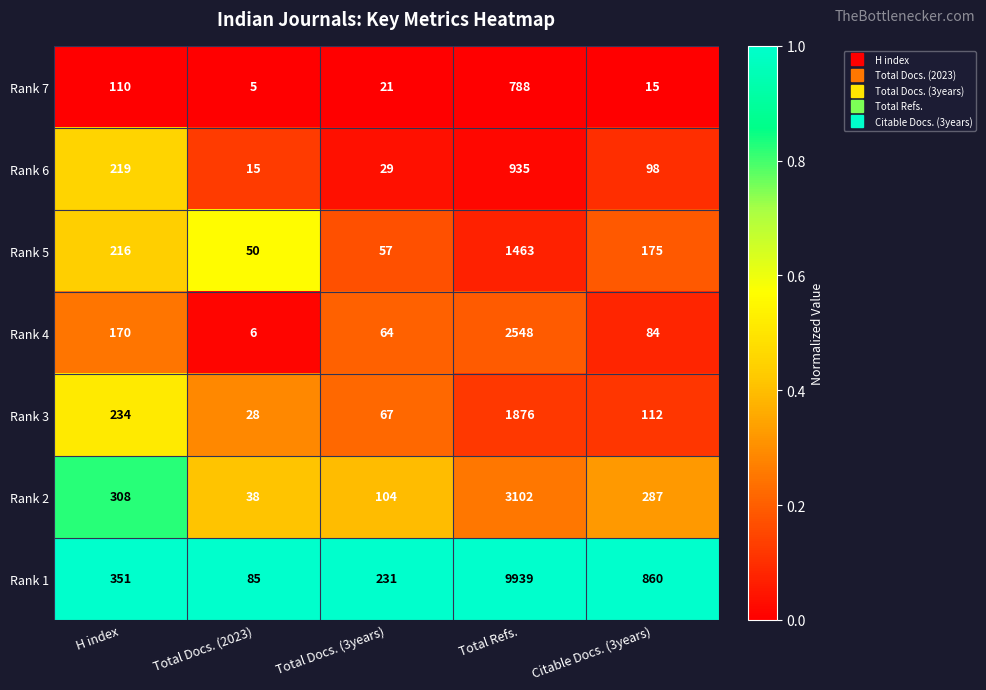

Which series has the largest range (max minus min)?

Rank 1